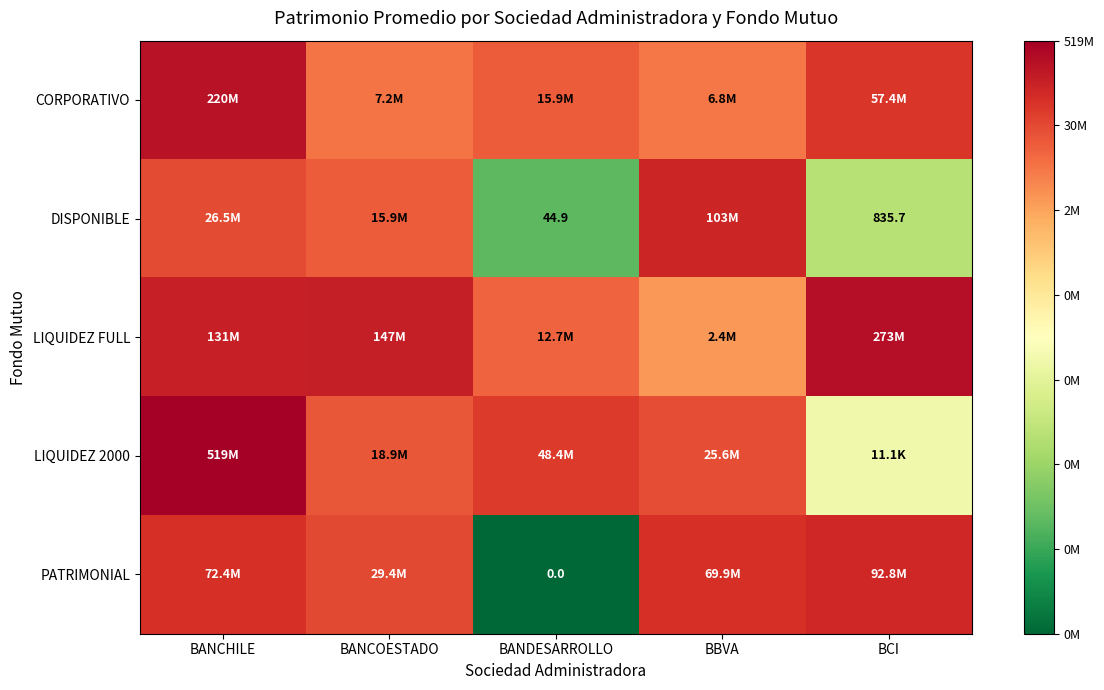

Which has a higher value, BANDESARROLLO or BBVA?

BANDESARROLLO